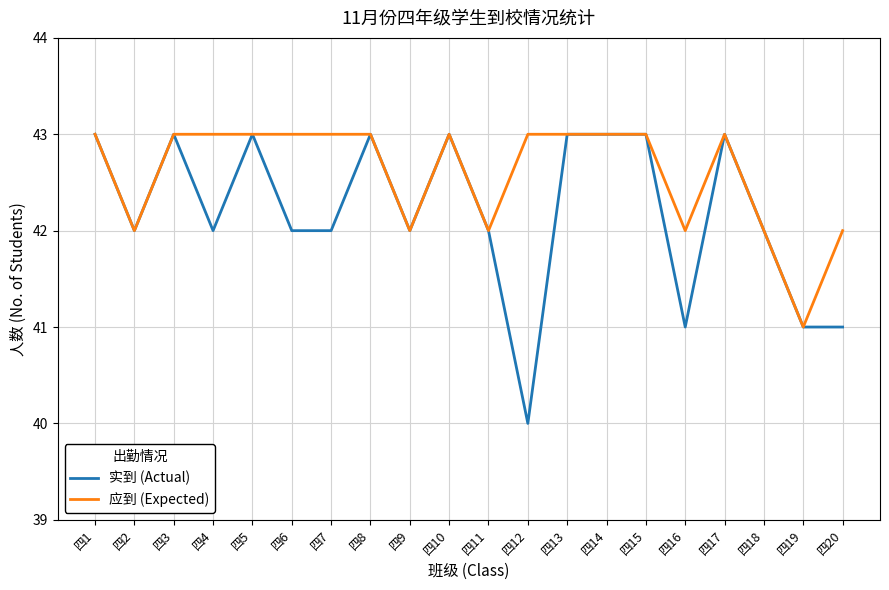

What value does the 实到 (Actual) series have at 四18?

42